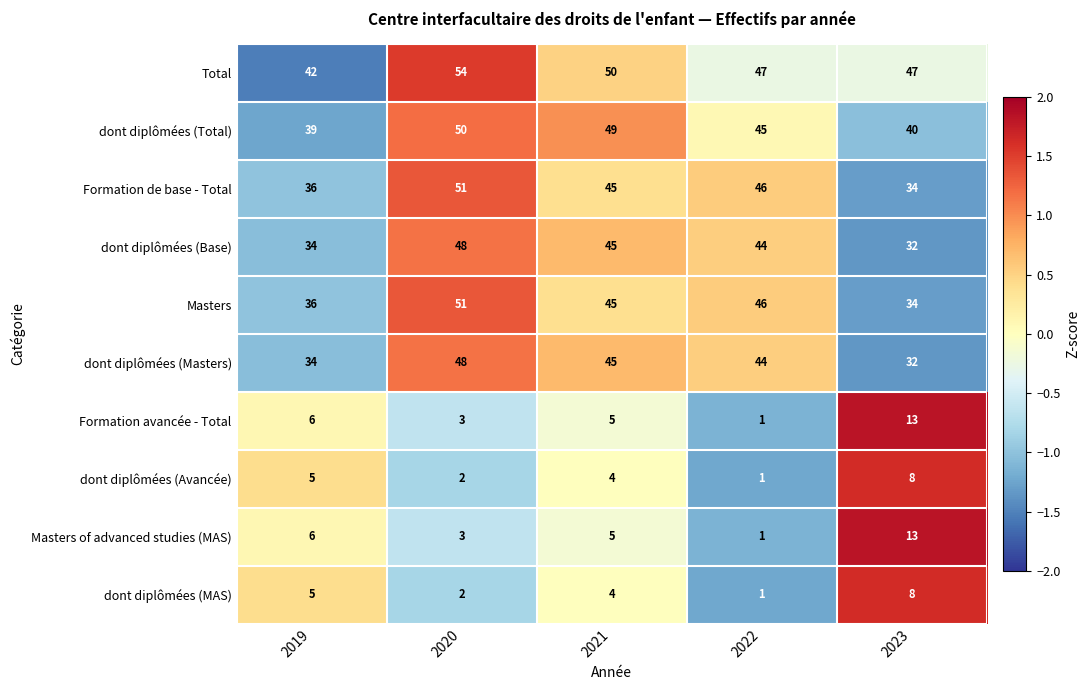

What is the spread (max minus min) of values at 2022?

46